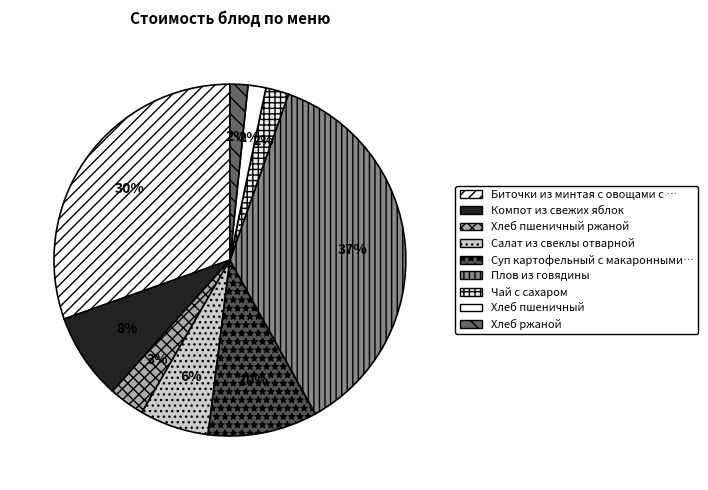

Which slice is the smallest?

Хлеб пшеничный